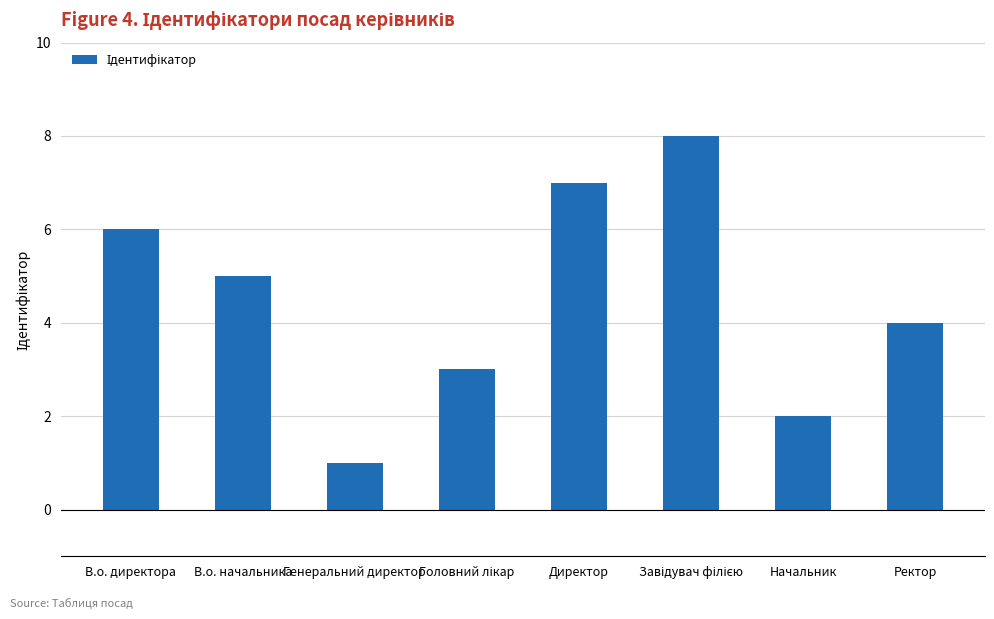

What is the greatest value displayed?

8